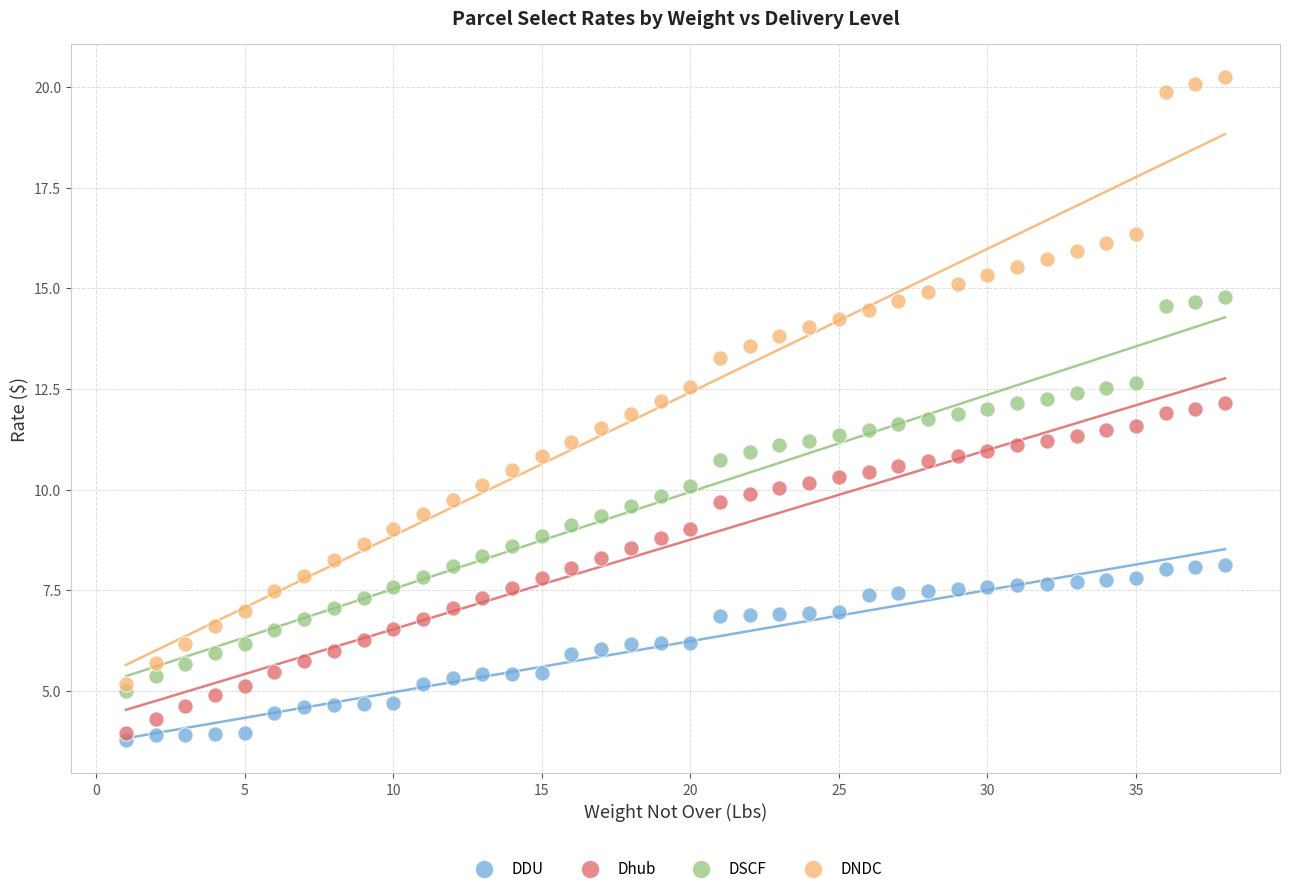

Which series reaches the minimum Y coordinate?

DDU